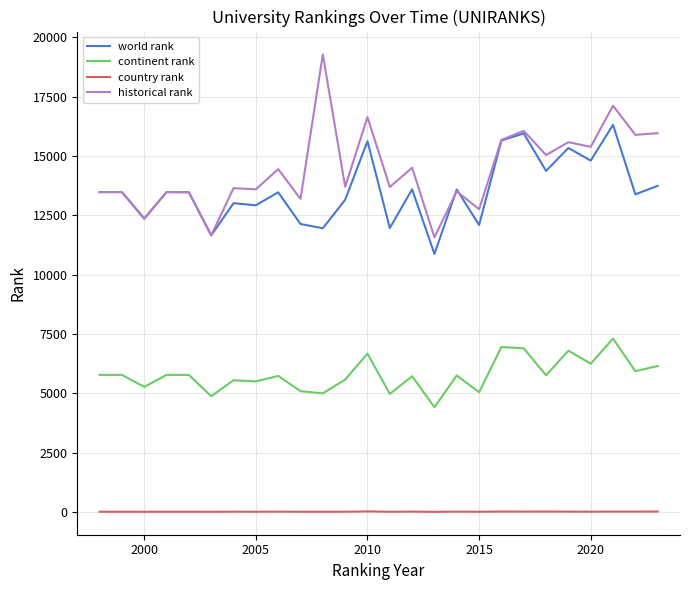

True or false: historical rank and continent rank cross at least once.

False